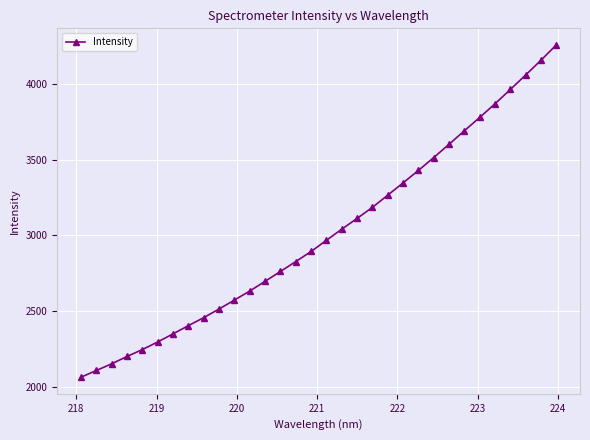

What is the value of the 9th point from the left?

2457.2